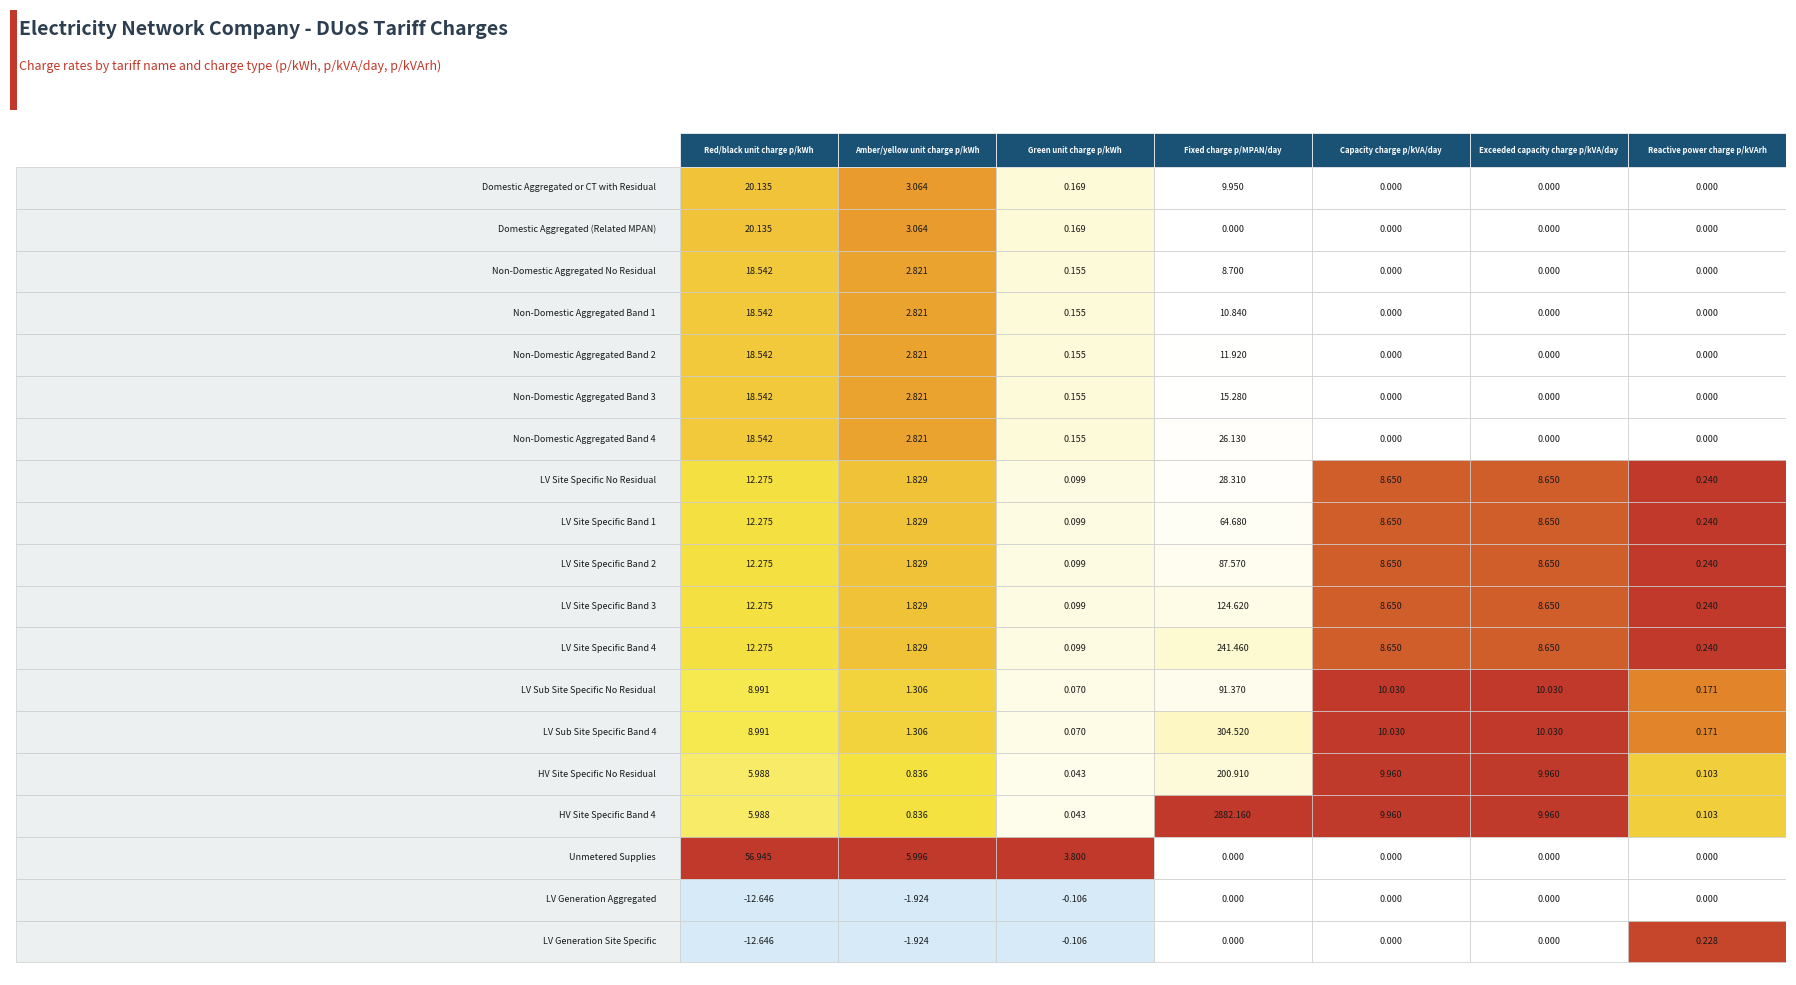

How many positive values does the Non-Domestic Aggregated No Residual series have?

4